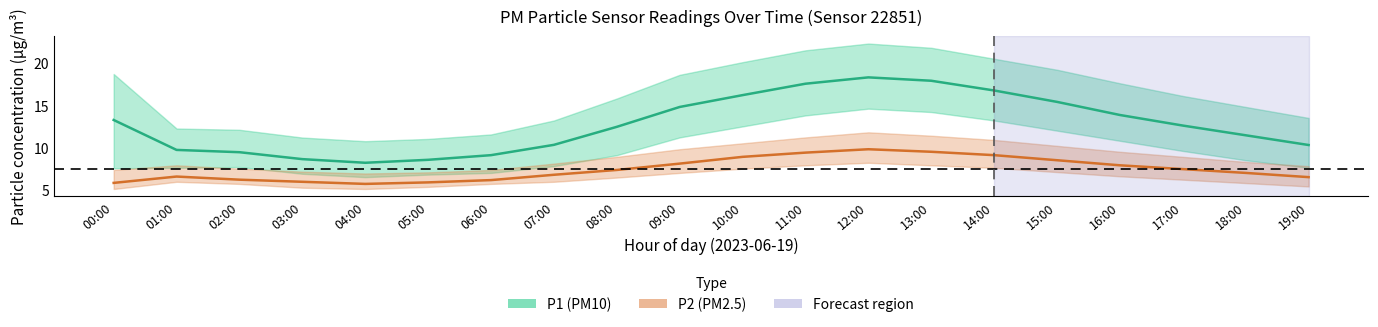

What is the value of the P2 point at the 10th from the left?

8.1